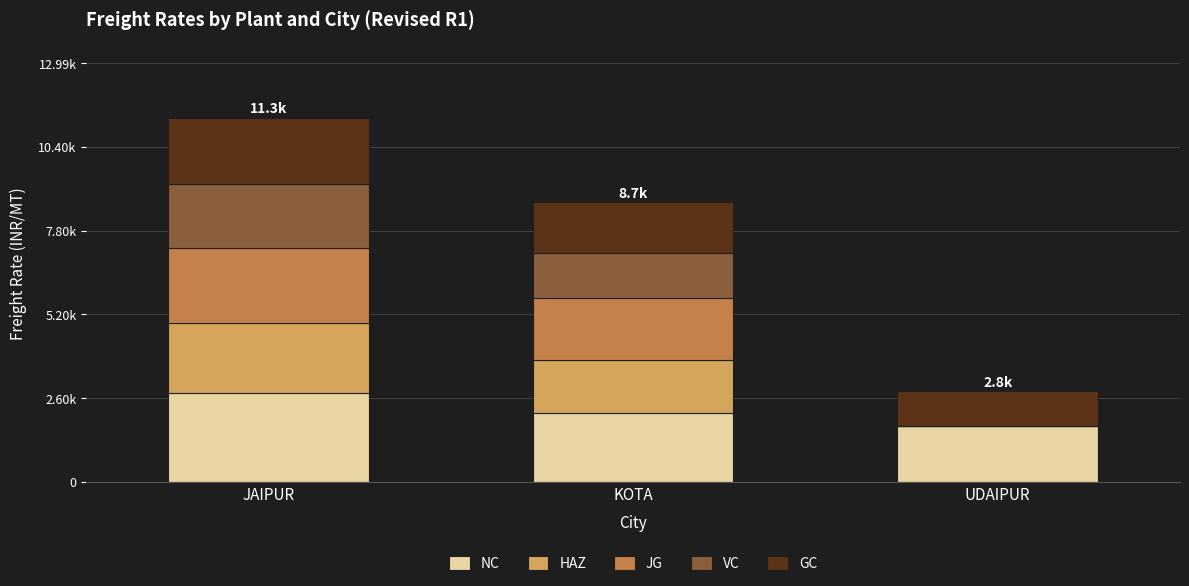

List the labels in order of GC value, smallest first.

UDAIPUR, KOTA, JAIPUR